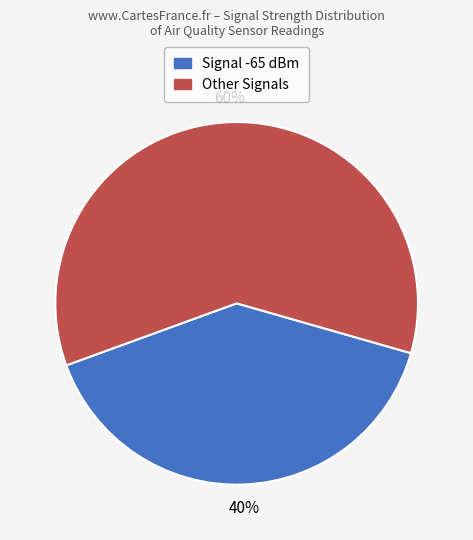

How many segments does this pie chart have?

2